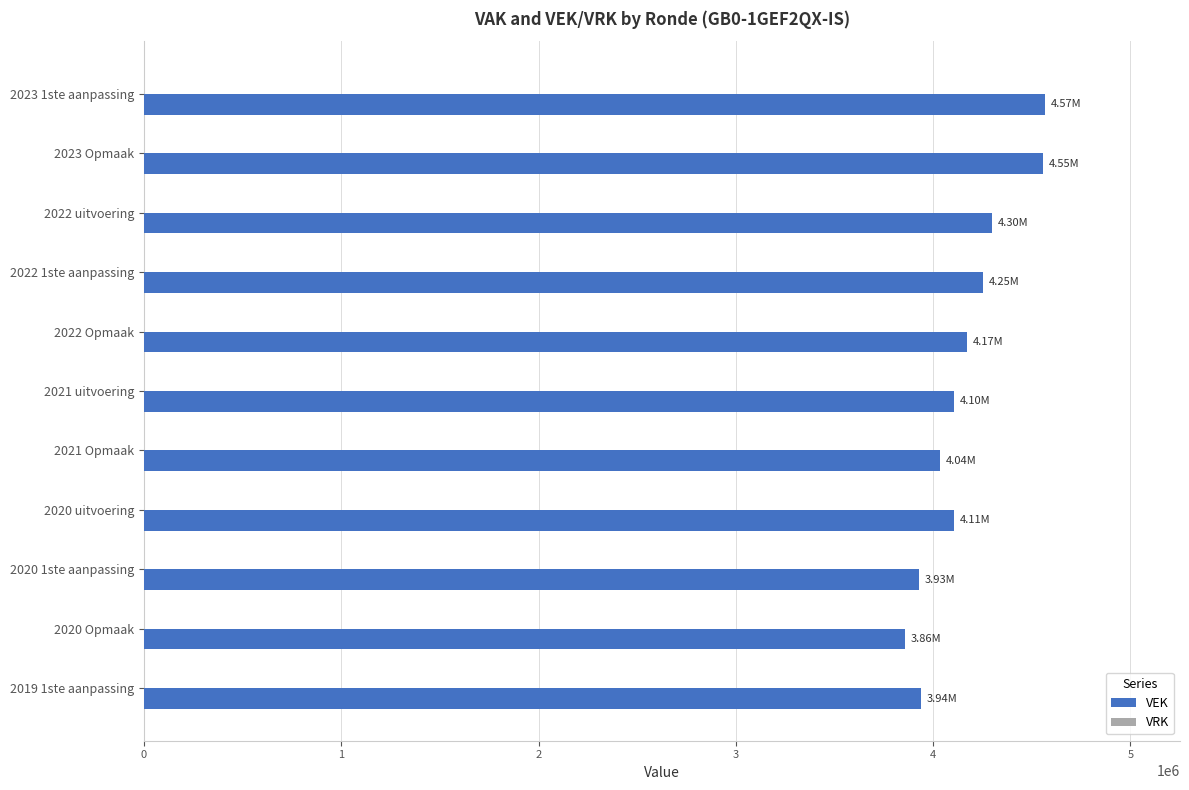

Between 2023 1ste aanpassing and 2022 1ste aanpassing, which is larger?

2023 1ste aanpassing